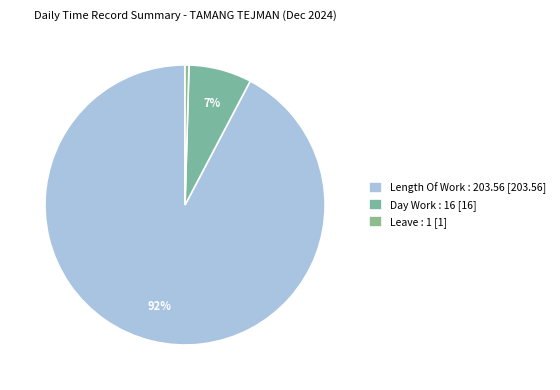

What is the majority slice?

Length Of Work : 203.56 [203.56]